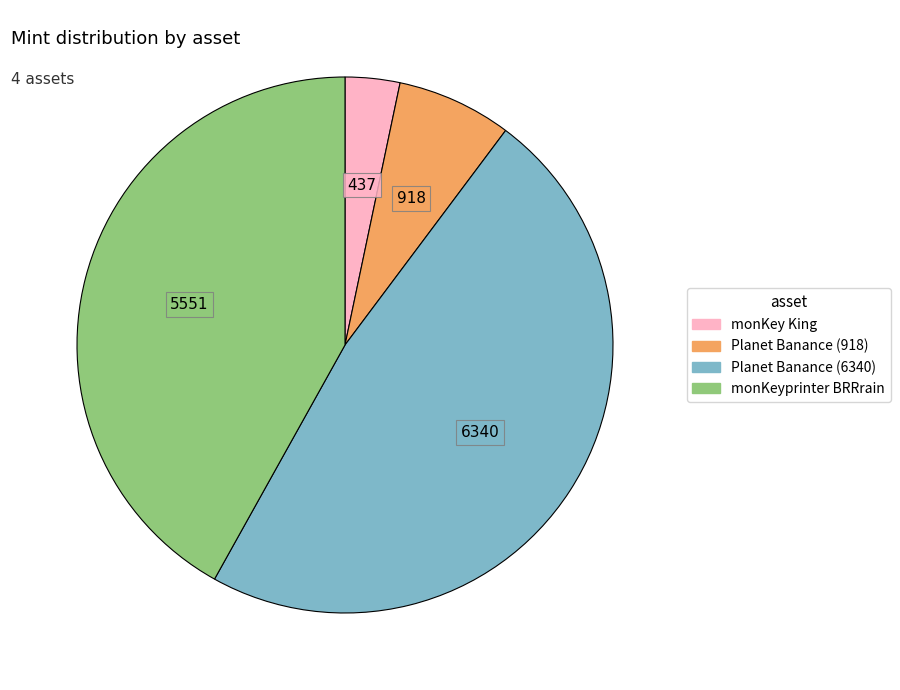

What is the largest slice in the pie chart?

Planet Banance (6340)